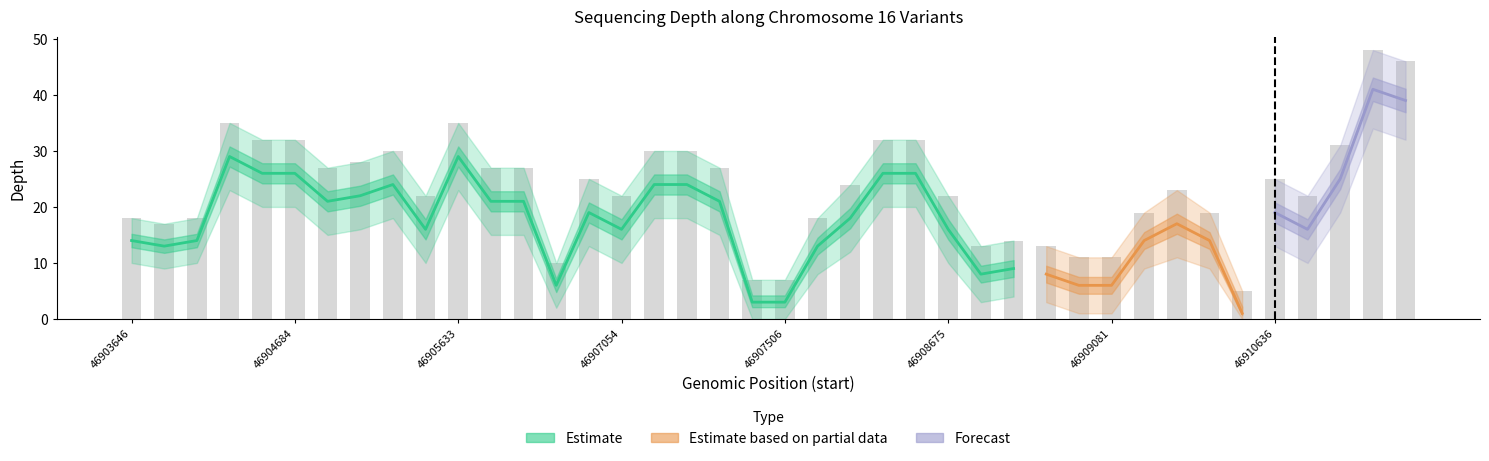

Where does the depth_mean series first go above 18?

46904312